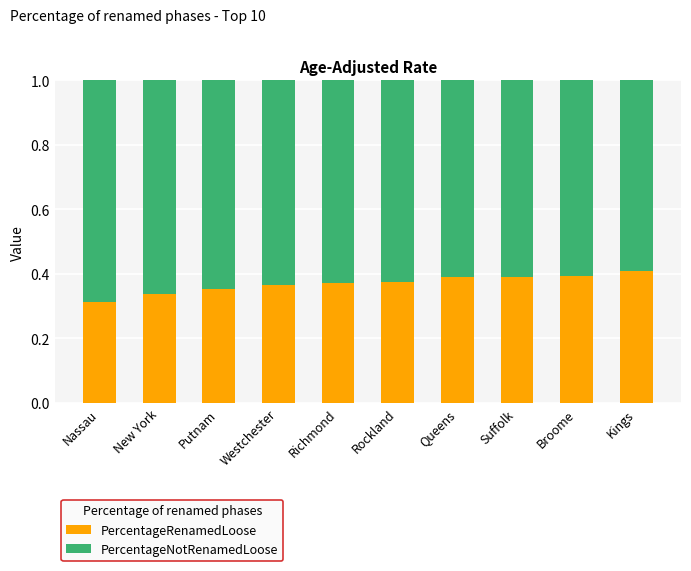

Does the chart contain stacked bars?

Yes